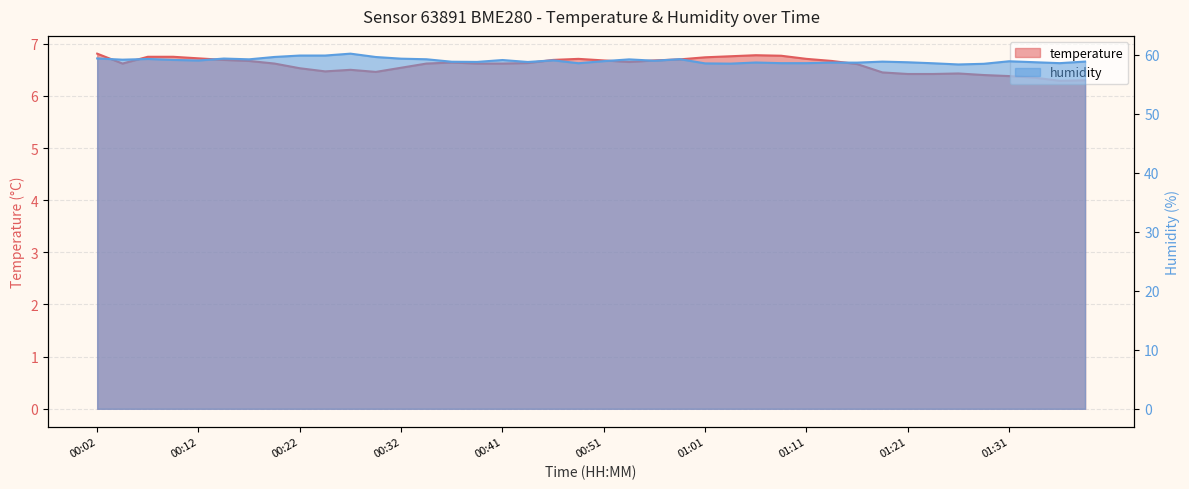

What is the total value across all series at 00:12?

65.7